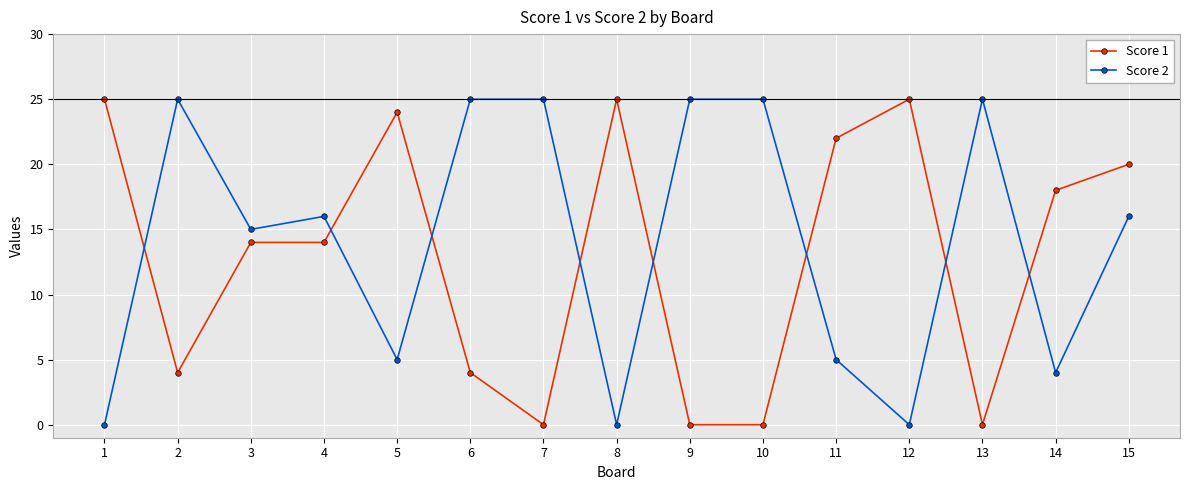

How many times do Score 2 and Score 1 cross each other?

8